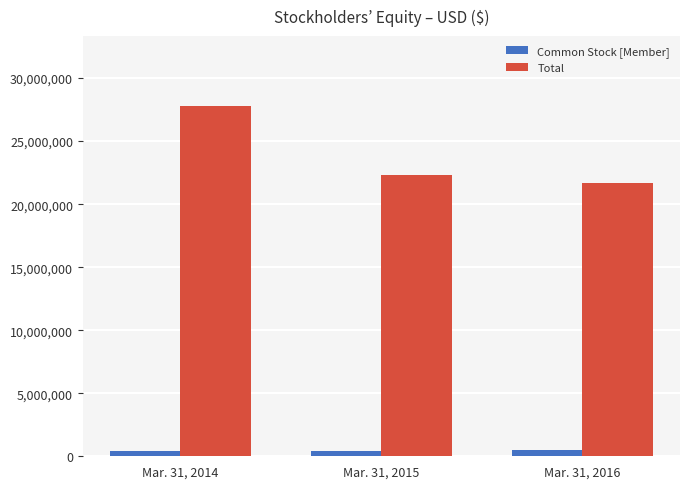

Rank the categories by Total value from highest to lowest.

Mar. 31, 2014, Mar. 31, 2015, Mar. 31, 2016